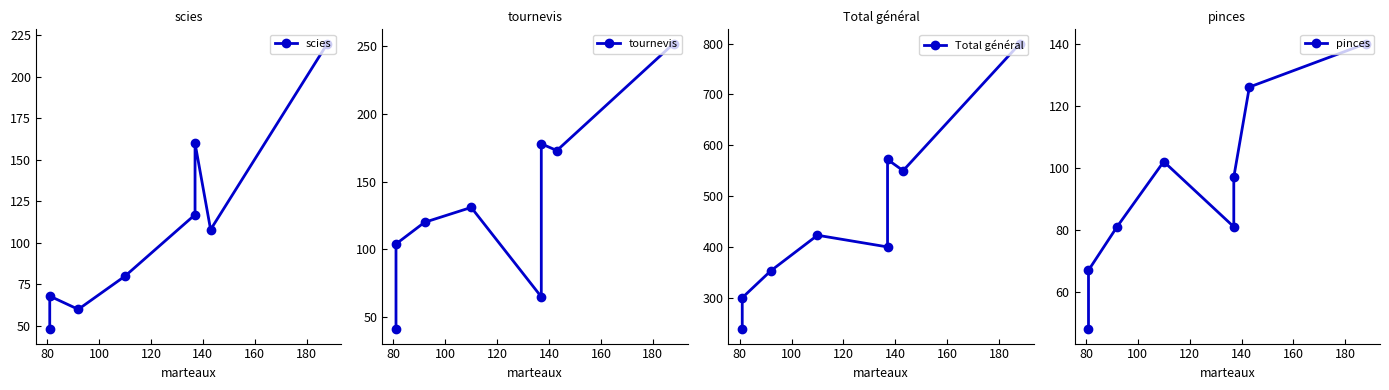

What is the sum of all Total général values?

3636